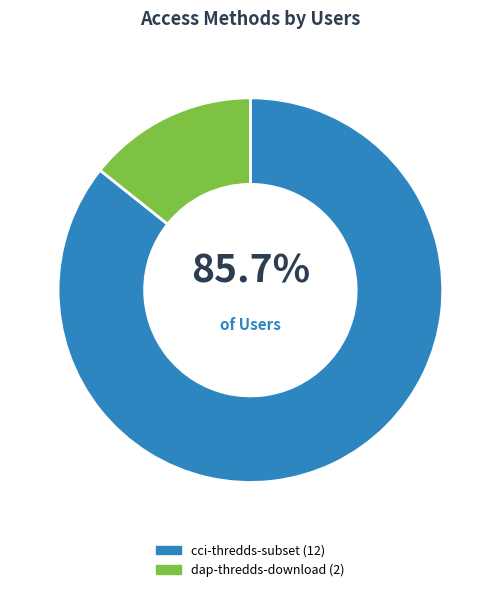

Between dap-thredds-download and cci-thredds-subset, which is larger?

cci-thredds-subset